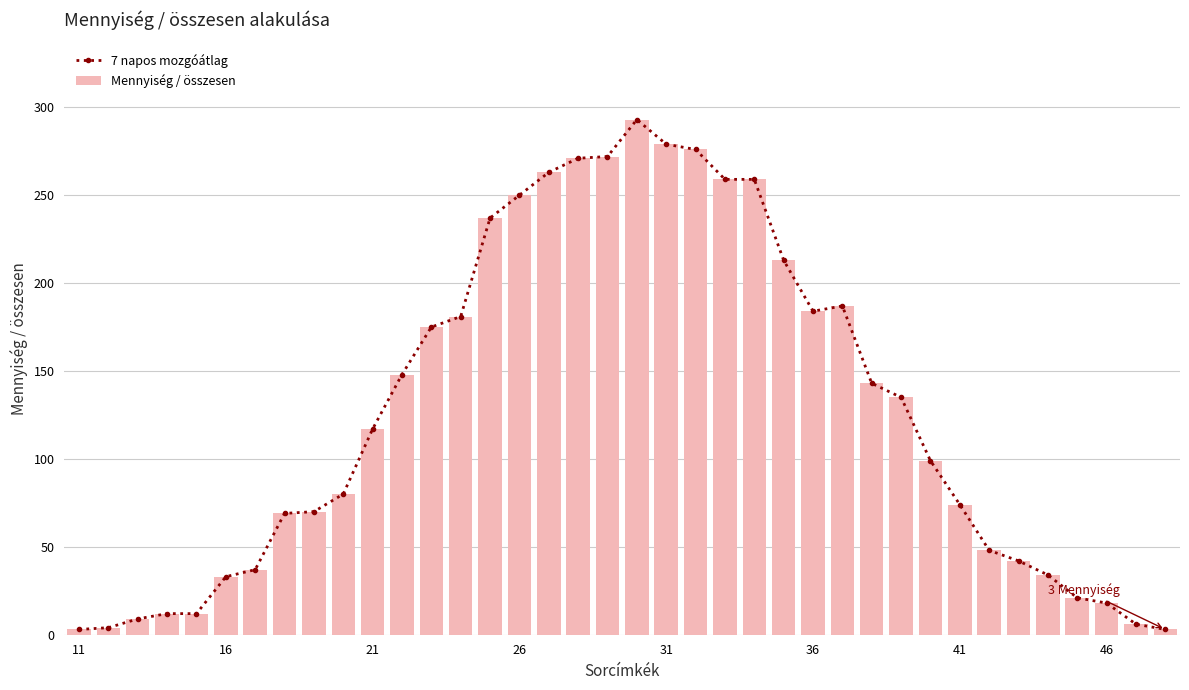

True or false: 7 napos mozgóátlag has more than 0 interior local peaks.

True